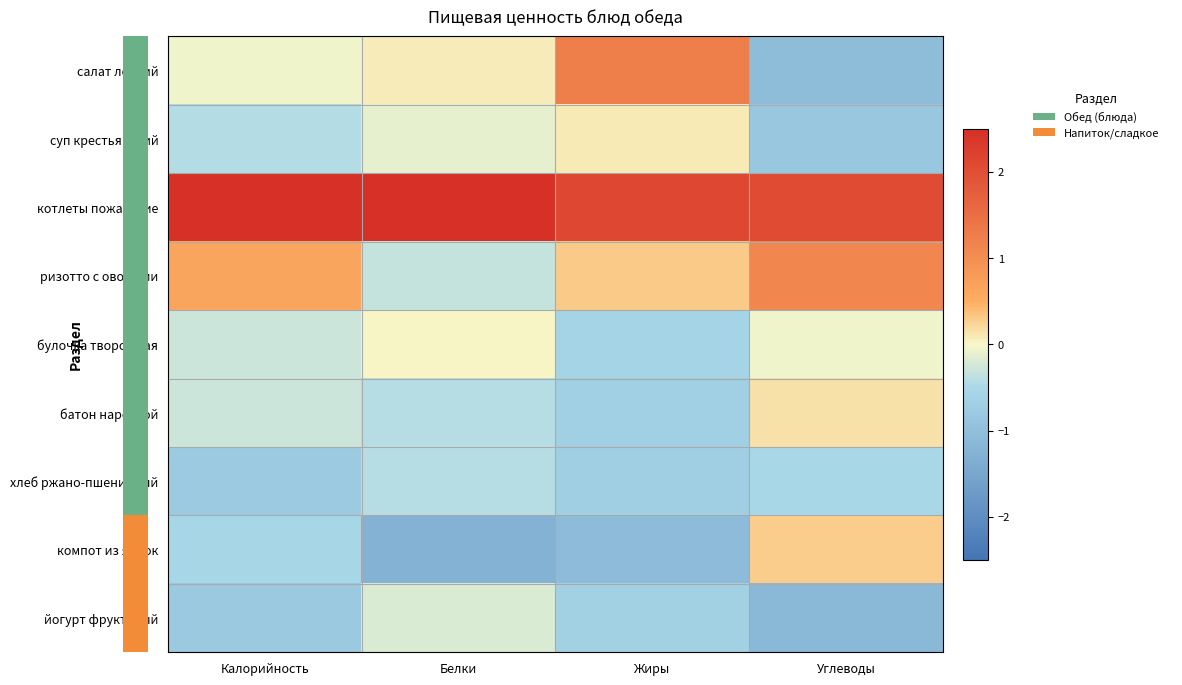

Which series has the largest total across all categories?

котлеты пожарские